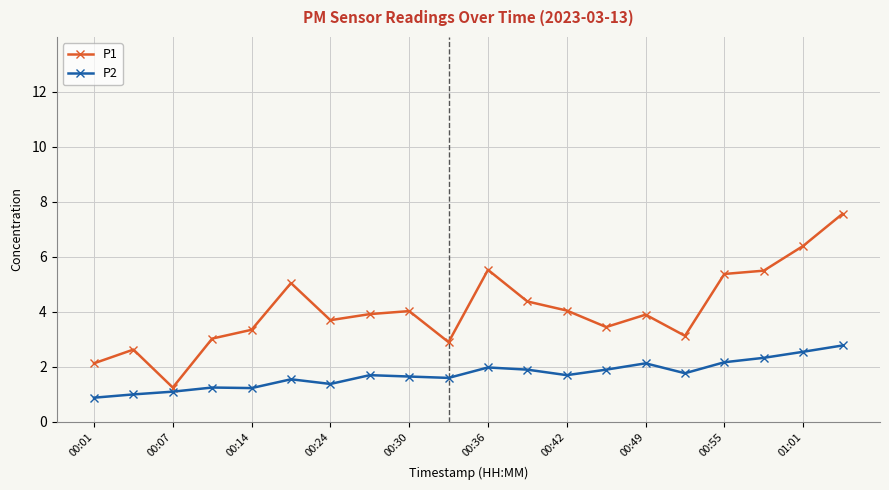

Which series has the widest spread of values?

P1